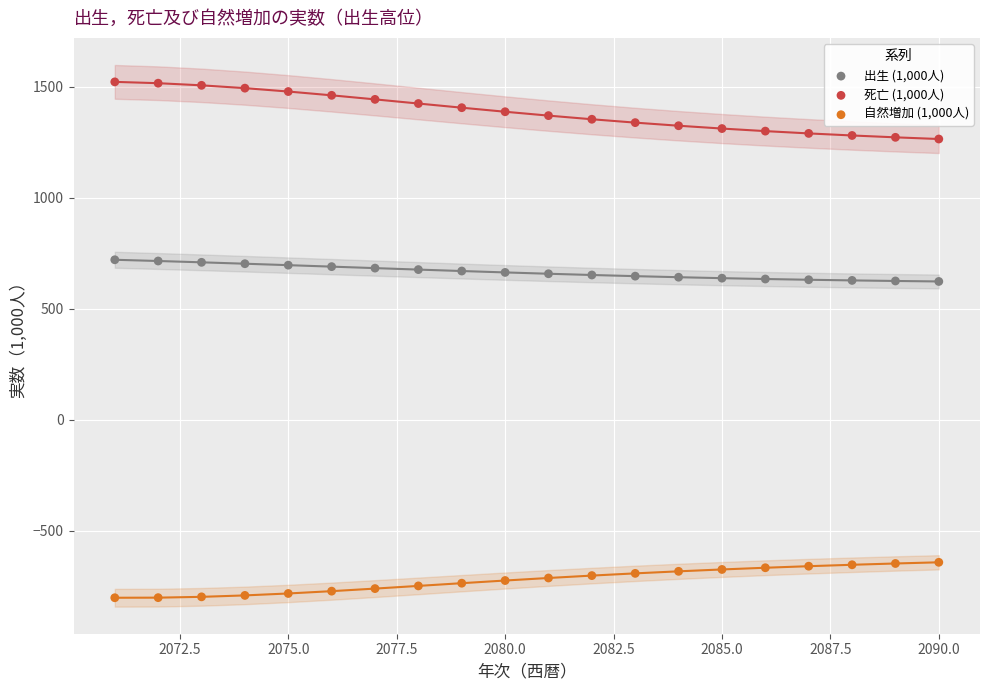

What are all the series names shown in the legend?

出生 (1,000人), 死亡 (1,000人), 自然増加 (1,000人)